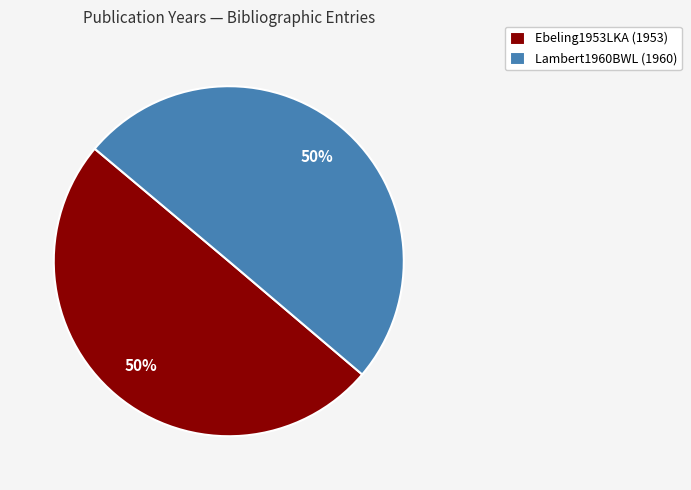

What is the ratio of the value at Lambert1960BWL (1960) to the value at Ebeling1953LKA (1953)?

1.0